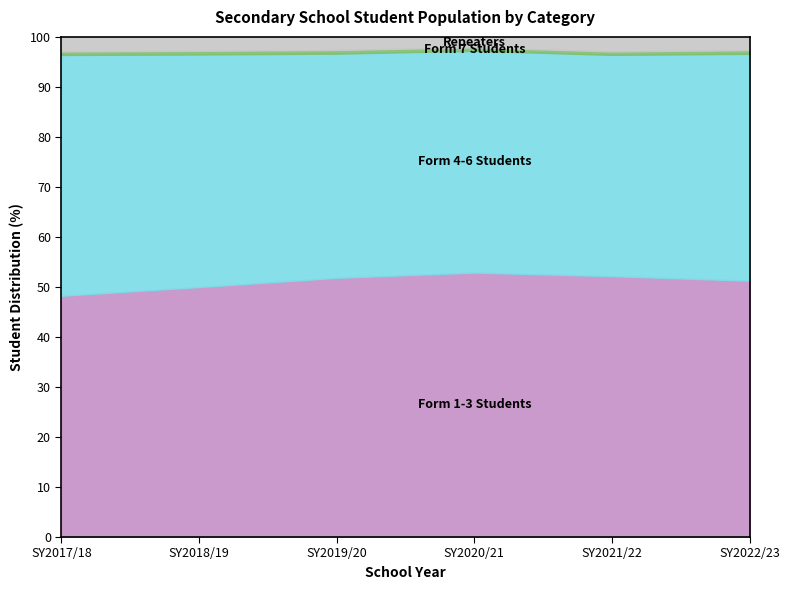

Count the number of categories in the chart.

6